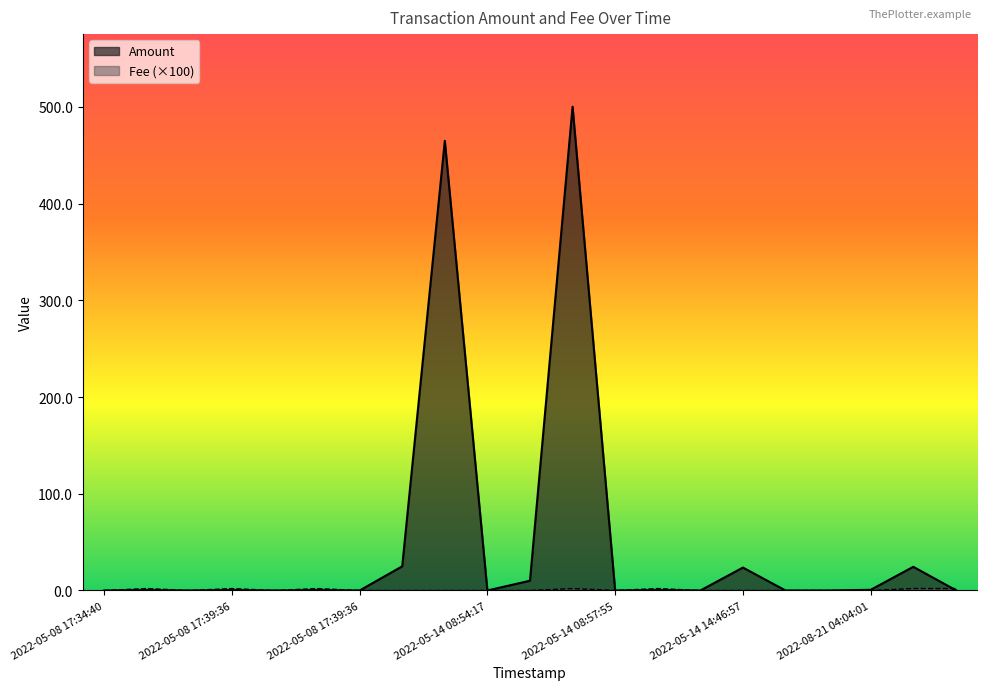

At how many categories does at least one series exceed 154?

2